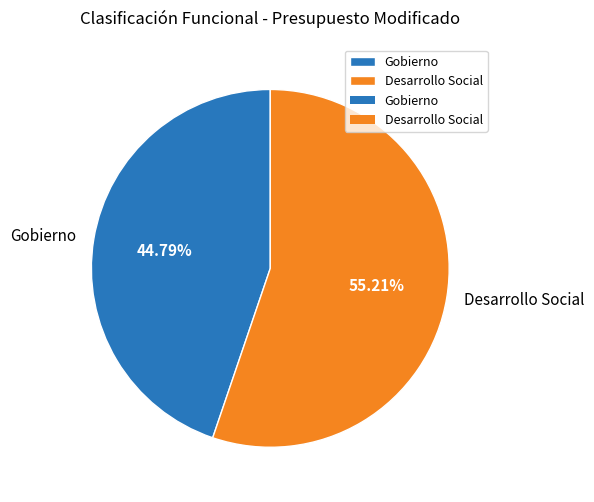

How much of the chart is everything except Gobierno?

55.2%